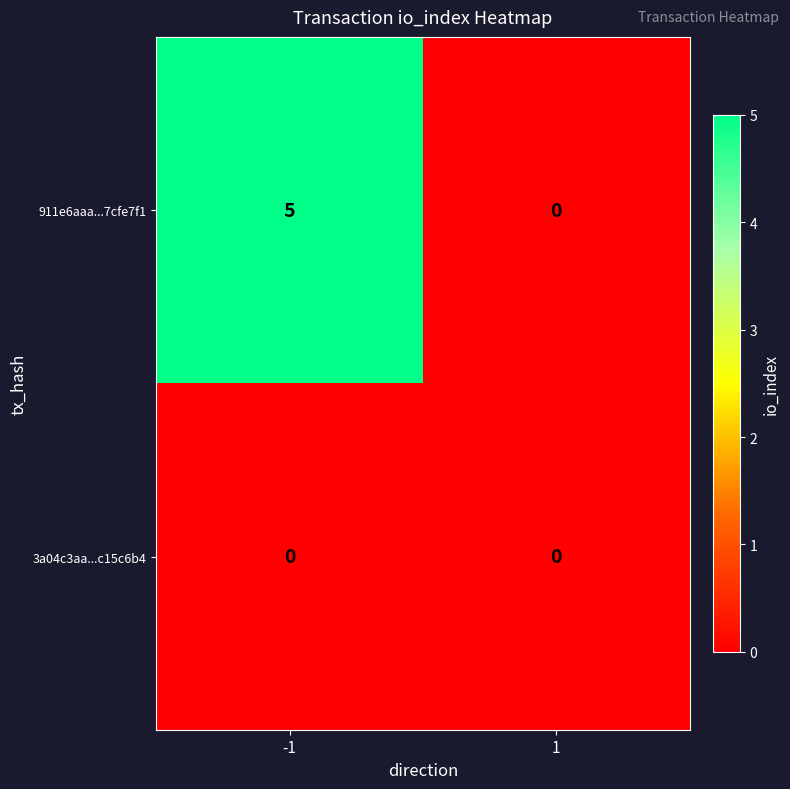

What is the sum of all 911e6aaa...7cfe7f1 values?

5